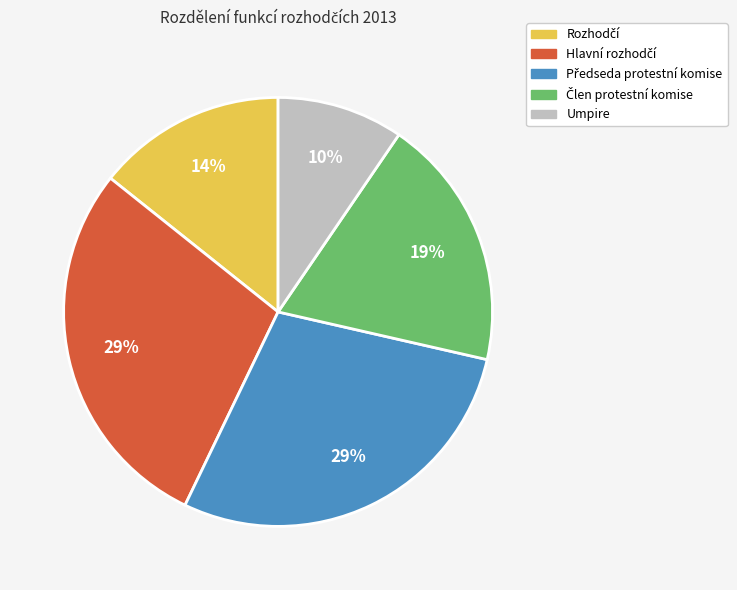

What percentage is the Umpire slice, to the nearest percent?

10%